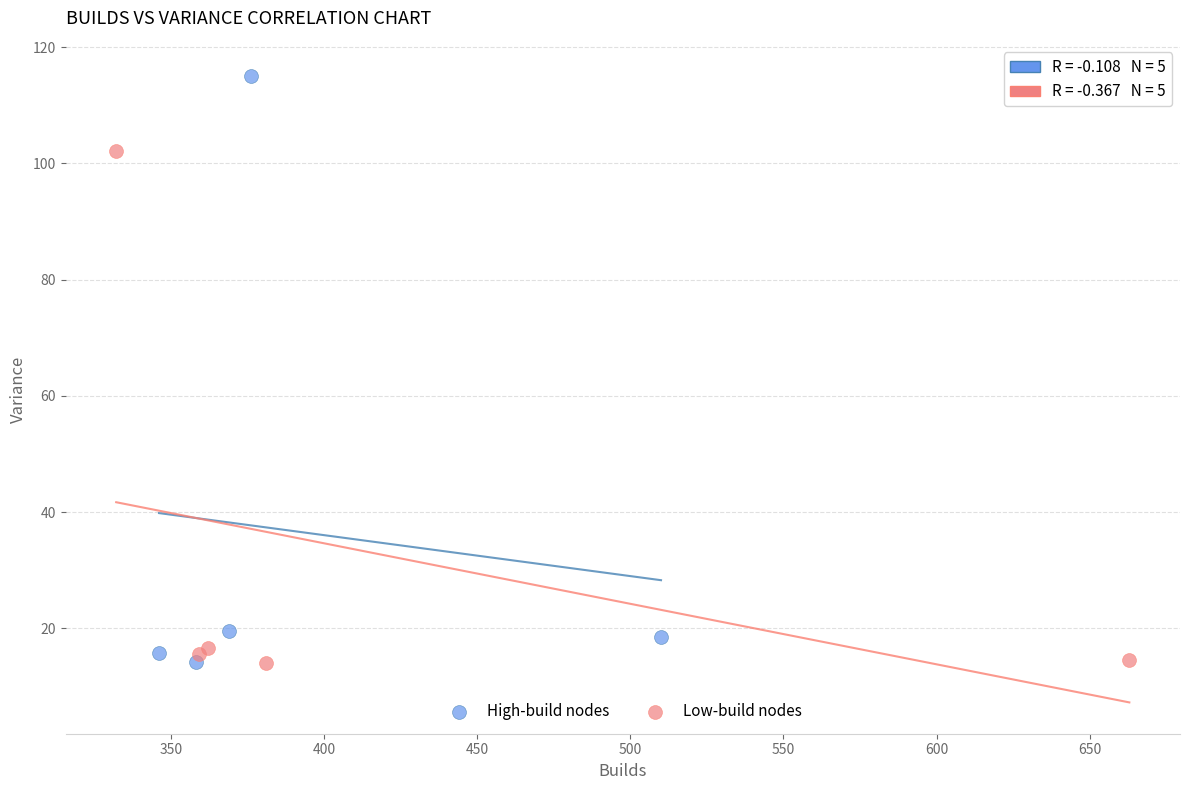

What are all the series names shown in the legend?

High-build nodes, Low-build nodes